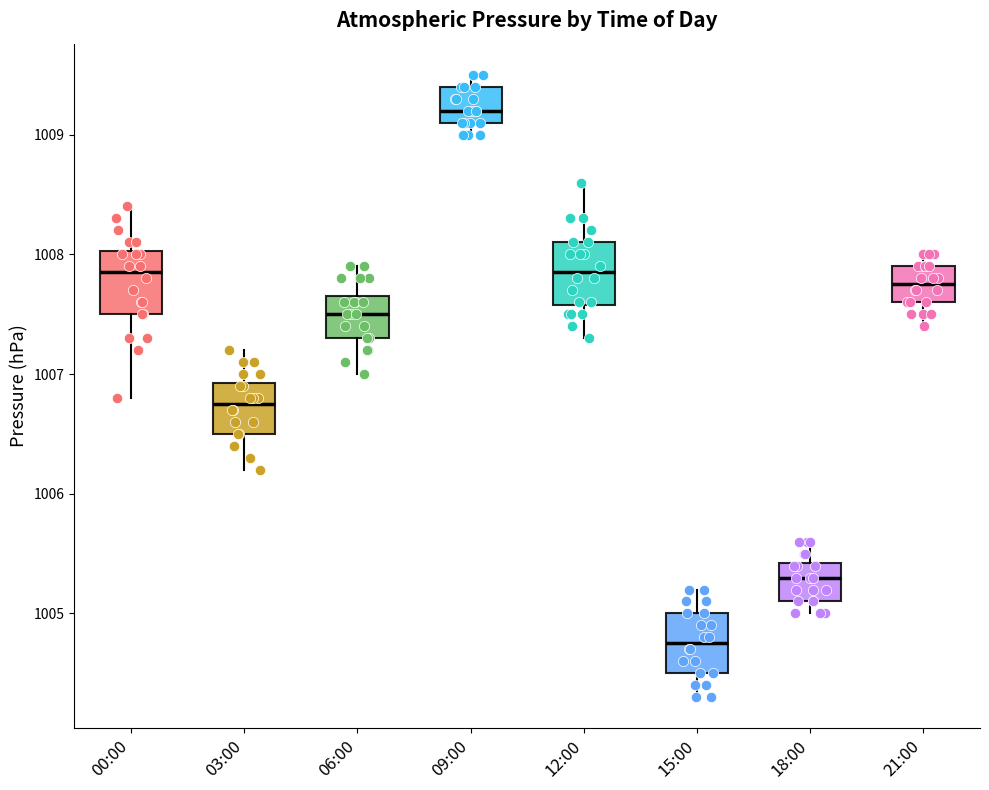

Reading left to right, transcribe this box plot: for each box, give where its median line is, the range the box spans, and where its two whiskers end, as read against the y-axis. The values are not printed on the chart, so give them approximately, as read against the axis.

00:00: median 1007.9, box 1007.5 to 1008.0, whiskers 1006.8 to 1008.4
03:00: median 1006.8, box 1006.5 to 1006.9, whiskers 1006.2 to 1007.2
06:00: median 1007.5, box 1007.3 to 1007.7, whiskers 1007.0 to 1007.9
09:00: median 1009.2, box 1009.1 to 1009.4, whiskers 1009.0 to 1009.5
12:00: median 1007.9, box 1007.6 to 1008.1, whiskers 1007.3 to 1008.6
15:00: median 1004.8, box 1004.5 to 1005.0, whiskers 1004.3 to 1005.2
18:00: median 1005.3, box 1005.1 to 1005.4, whiskers 1005.0 to 1005.6
21:00: median 1007.8, box 1007.6 to 1007.9, whiskers 1007.4 to 1008.0